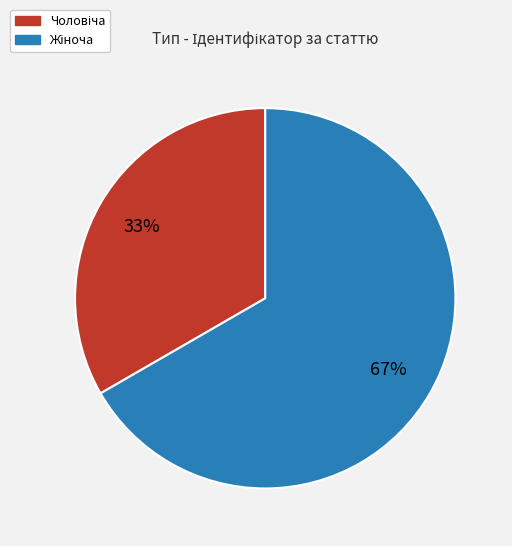

To the nearest percent, what is the average slice percentage?

50%